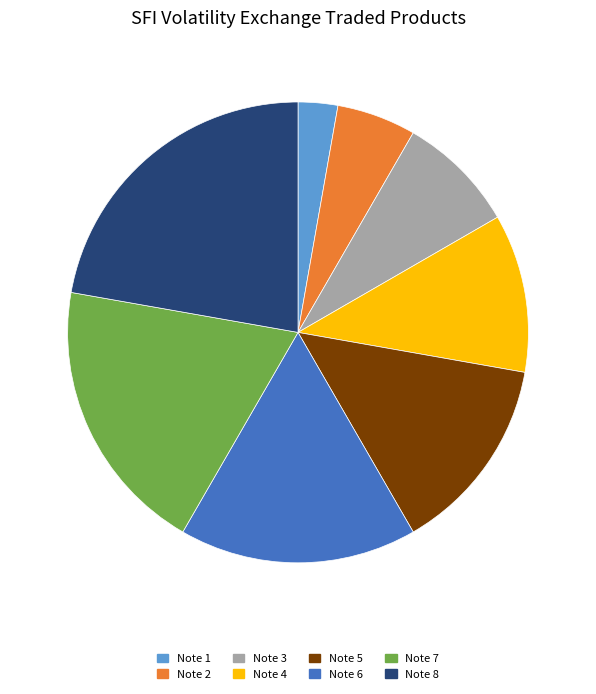

How many slices are in this pie chart?

8